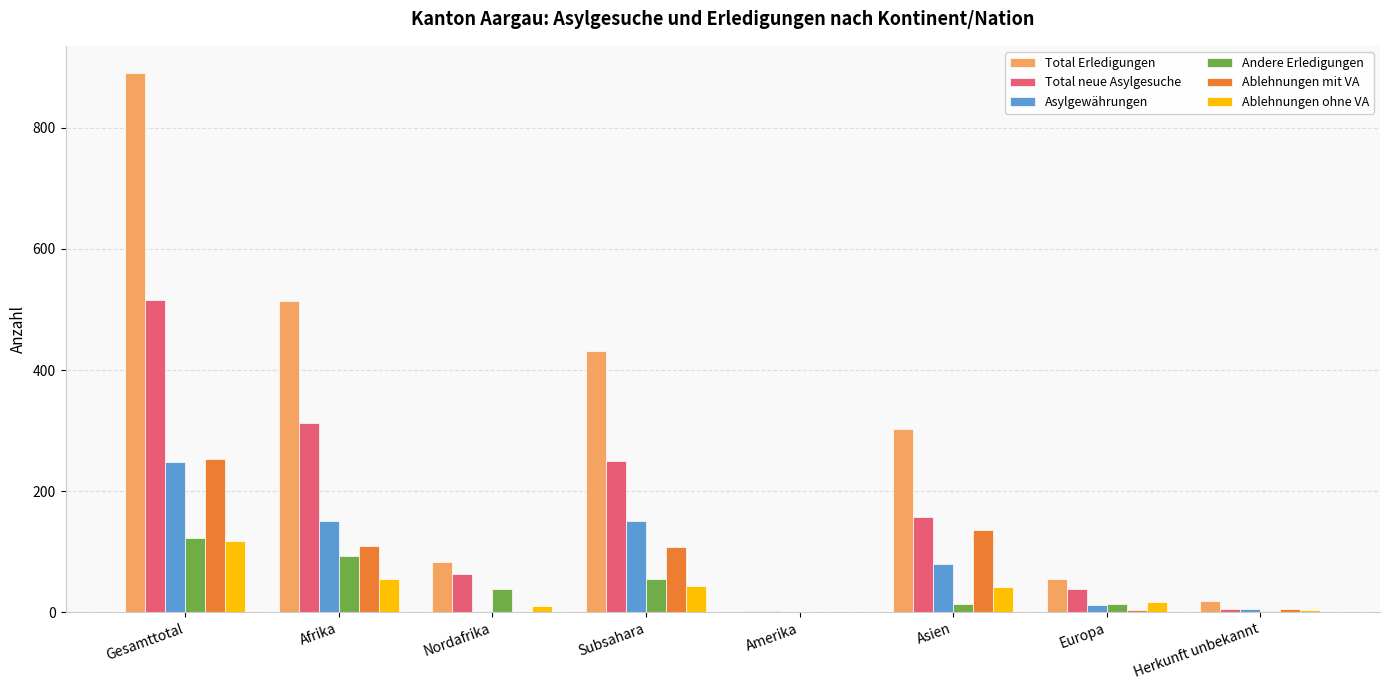

Which series changed the most between Afrika and Subsahara?

Total Erledigungen